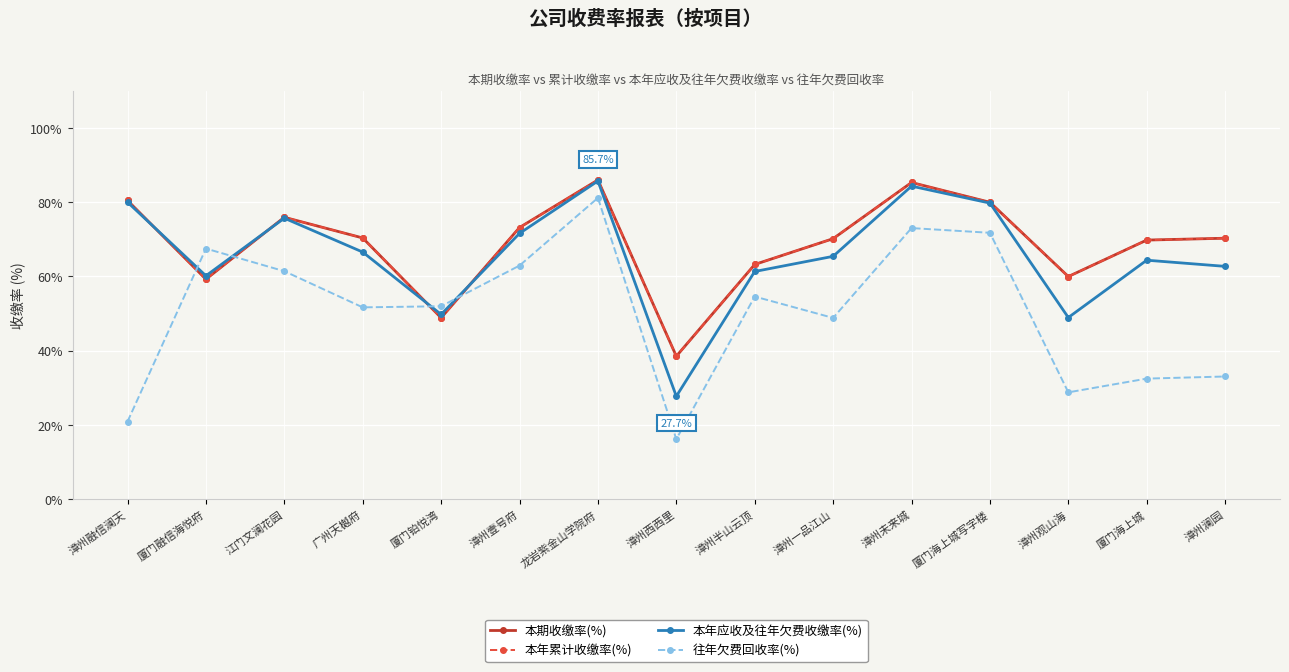

Does the chart have visible grid lines?

Yes